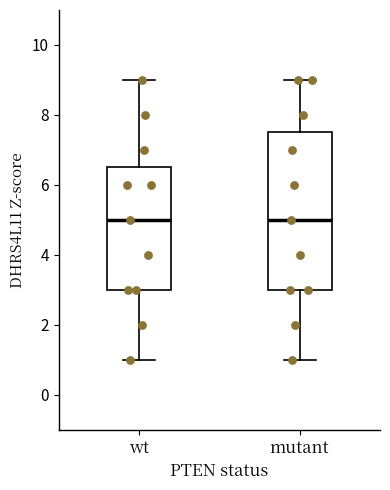

Comparing the boxes themselves (not the whiskers), which one is the tallest?

mutant